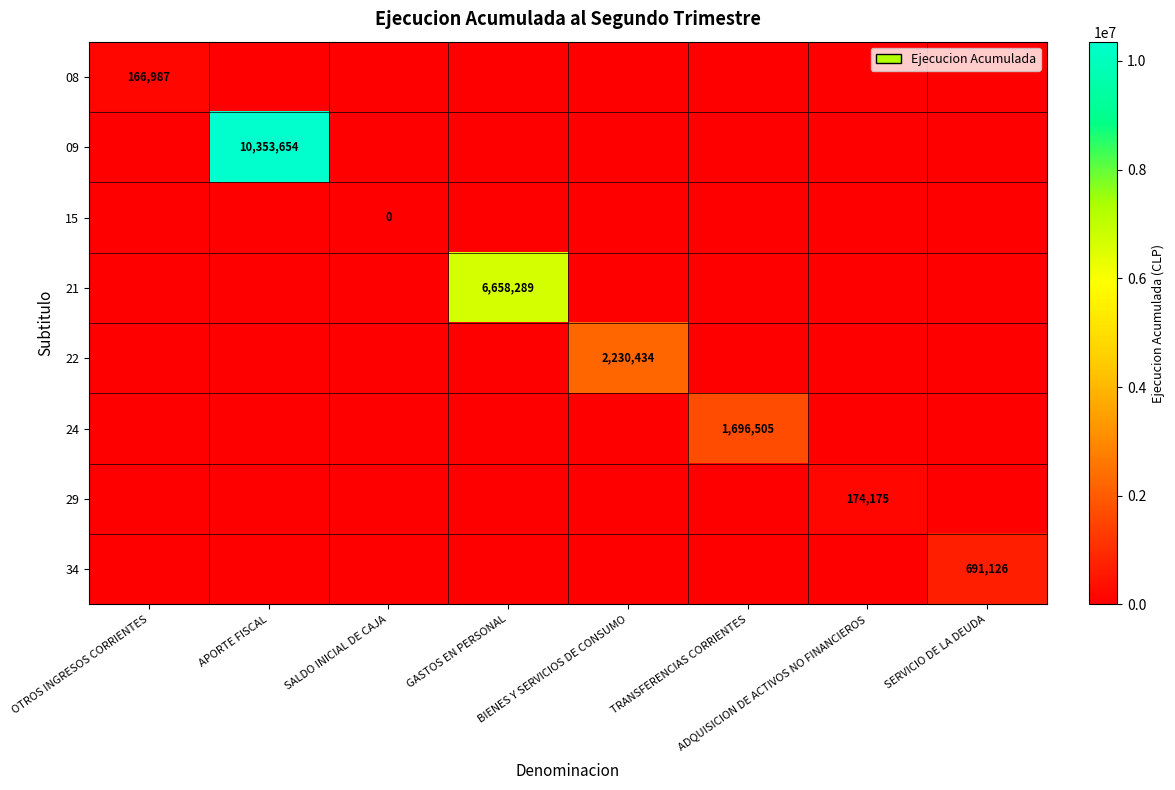

The value of 34 at OTROS INGRESOS CORRIENTES is 0. True or false?

True